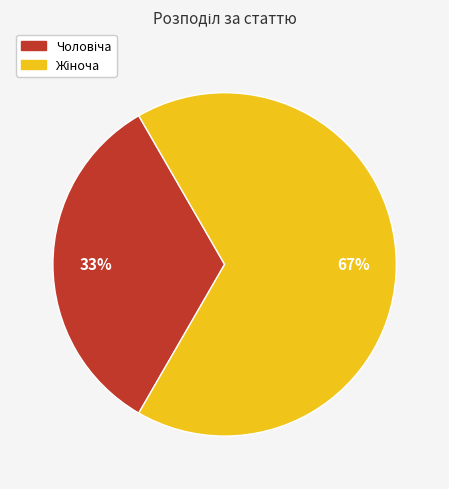

To the nearest percent, what is the average slice percentage?

50%